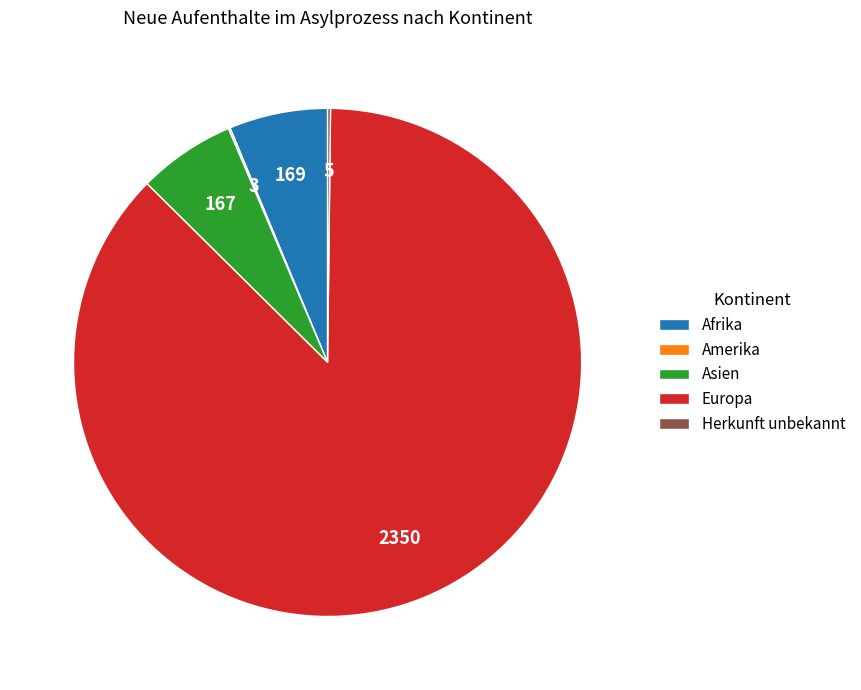

What is the largest slice in the pie chart?

Europa